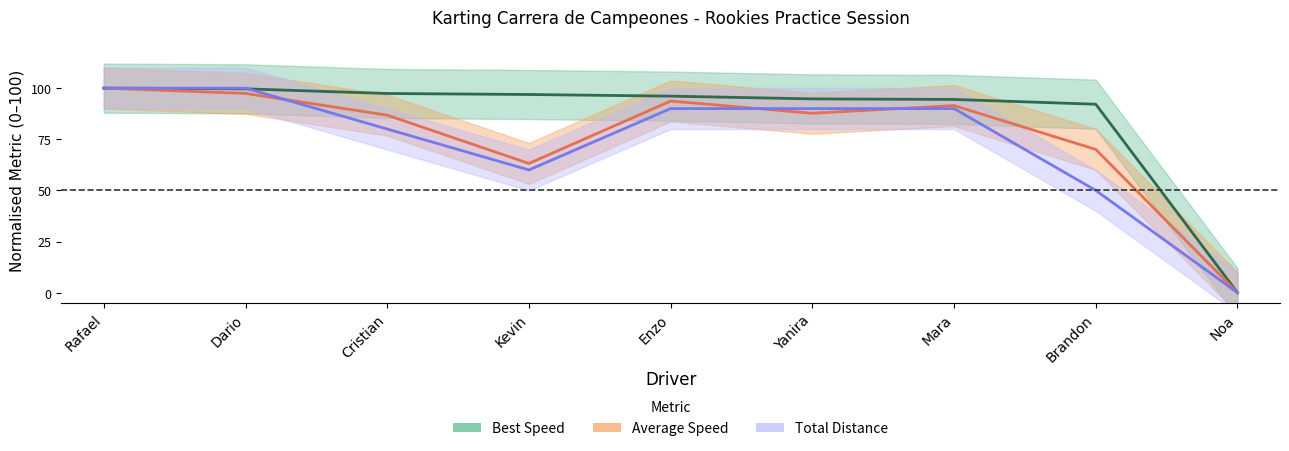

Which label corresponds to the largest value in the chart?

Rafael